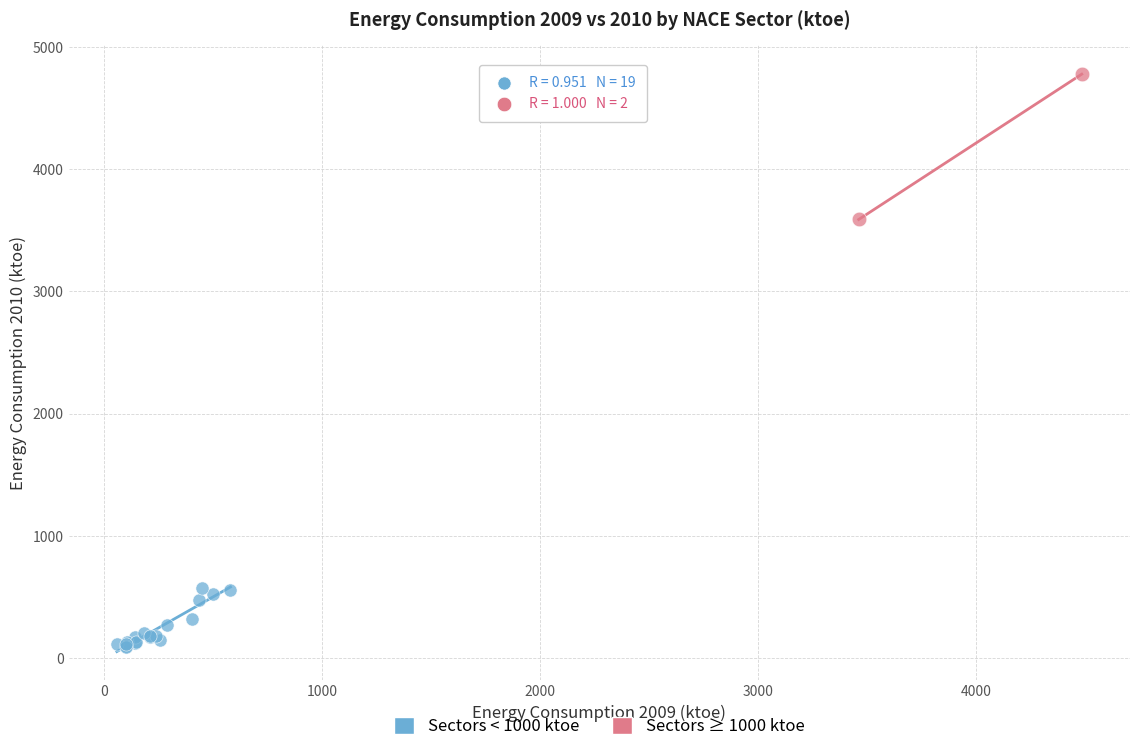

What are all the series names shown in the legend?

Sectors < 1000 ktoe, Sectors ≥ 1000 ktoe